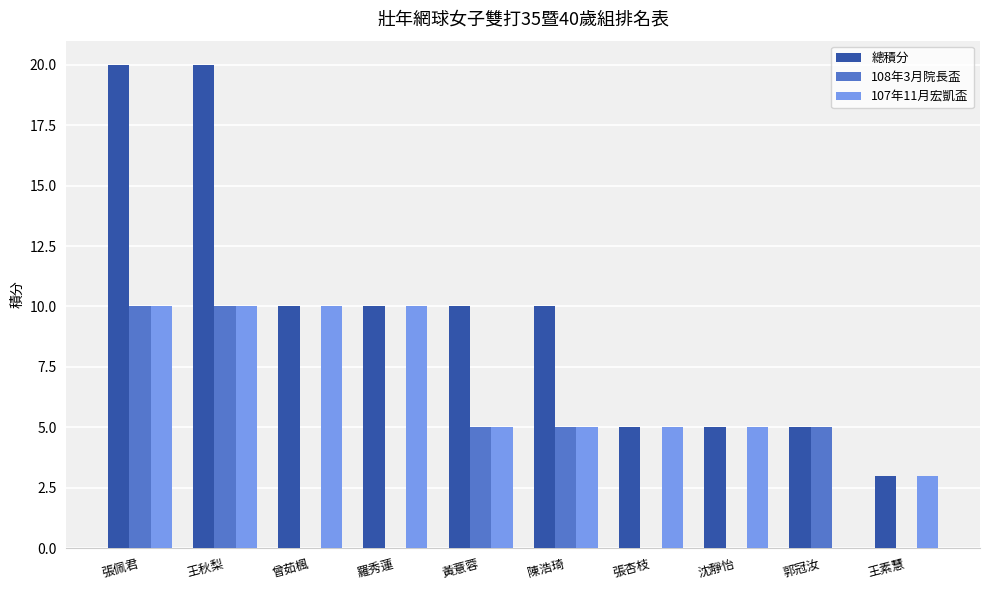

Read the 總積分 value at 曾茹楓, to the nearest 10.

10